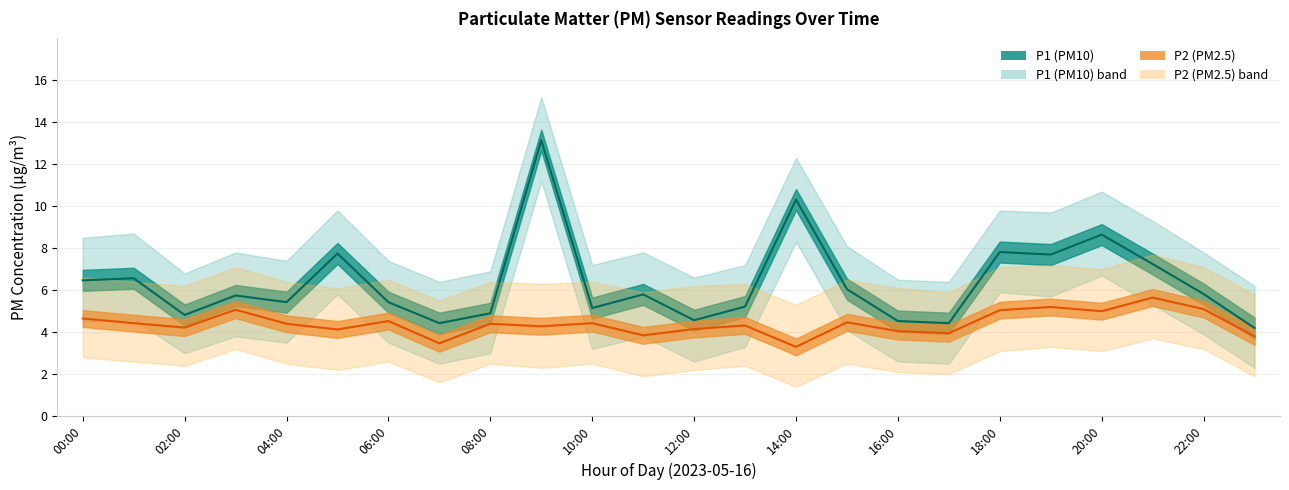

Reading right to left, extract all data points from this chart.

P1: 23:00=4.2	22:00=5.8	21:00=7.2	20:00=8.7	19:00=7.7	18:00=7.8	17:00=4.4	16:00=4.5	15:00=6.0	14:00=10.3	13:00=5.2	12:00=4.6	11:00=5.8	10:00=5.2	09:00=13.2	08:00=4.9	07:00=4.4	06:00=5.4	05:00=7.8	04:00=5.4	03:00=5.8	02:00=4.8	01:00=6.6	00:00=6.5
P2: 23:00=3.8	22:00=5.1	21:00=5.7	20:00=5.0	19:00=5.2	18:00=5.0	17:00=4.0	16:00=4.0	15:00=4.5	14:00=3.3	13:00=4.3	12:00=4.2	11:00=3.9	10:00=4.4	09:00=4.3	08:00=4.4	07:00=3.5	06:00=4.5	05:00=4.1	04:00=4.4	03:00=5.1	02:00=4.2	01:00=4.4	00:00=4.7